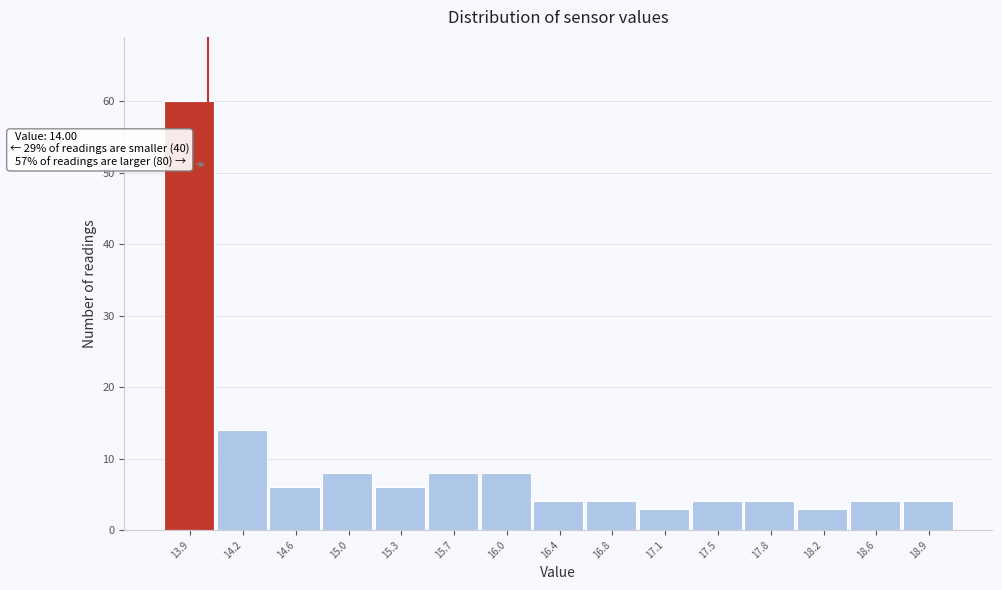

Which range on the x-axis has the tallest bar?

13.70 to 14.06